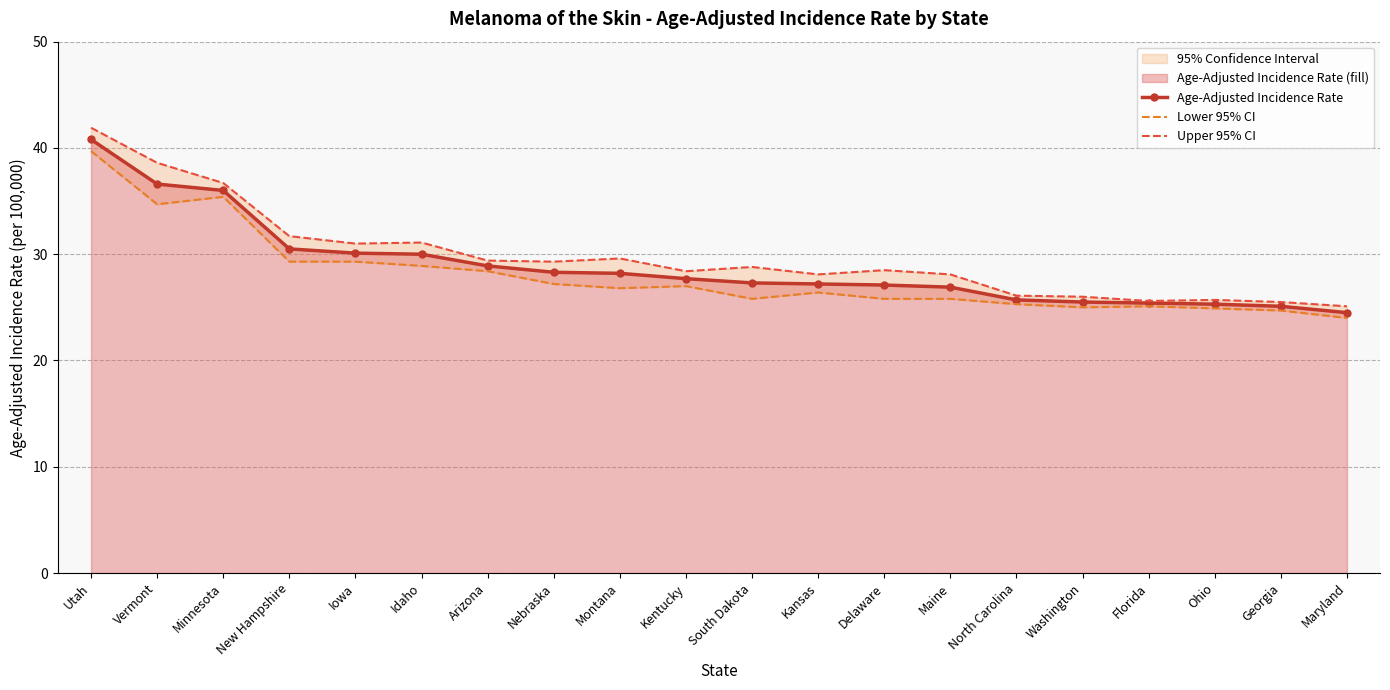

How many data points in Upper 95% CI are less than 28?

6